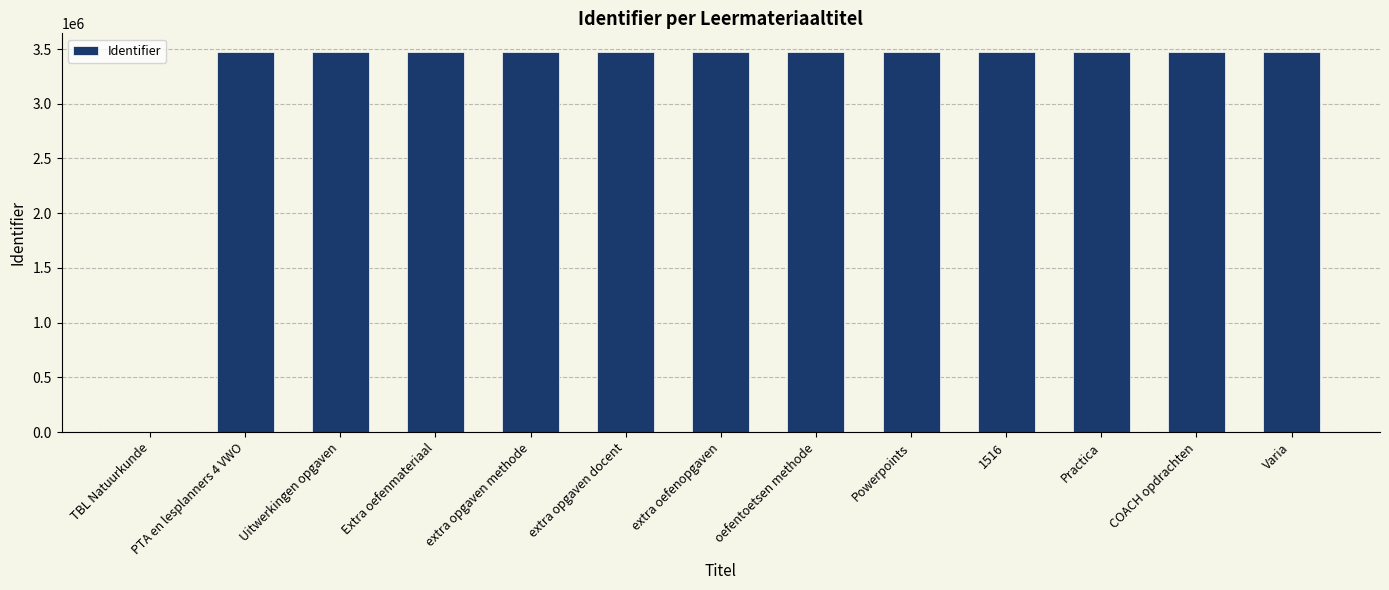

What is the difference between the values at extra oefenopgaven and 1516?

24